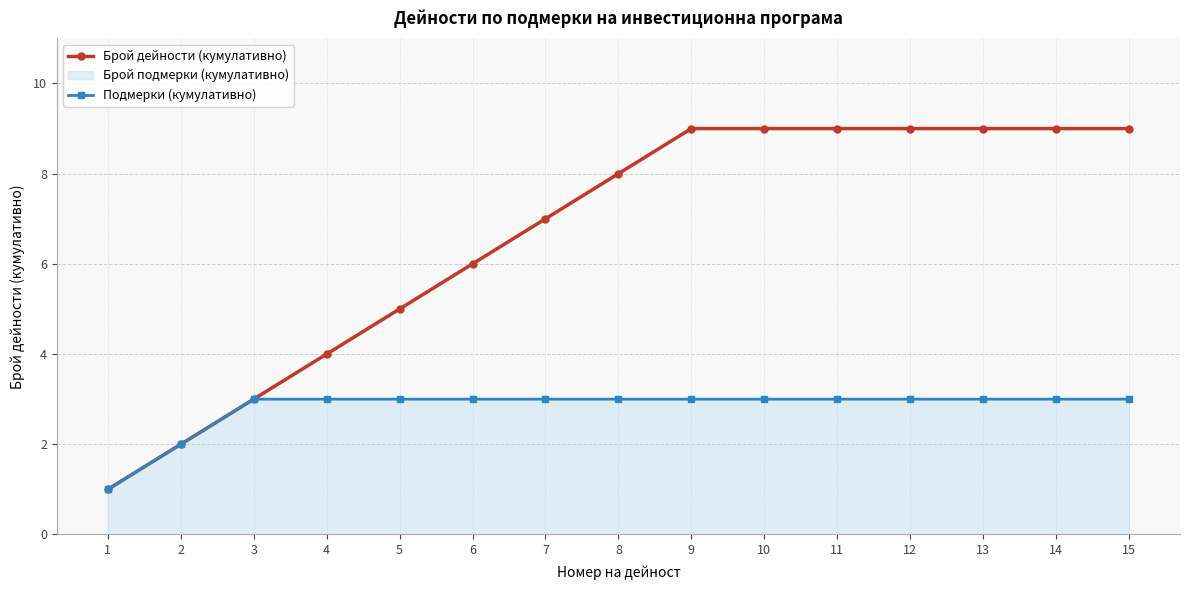

The value of Брой дейности (кумулативно) at 11 is 9. True or false?

True